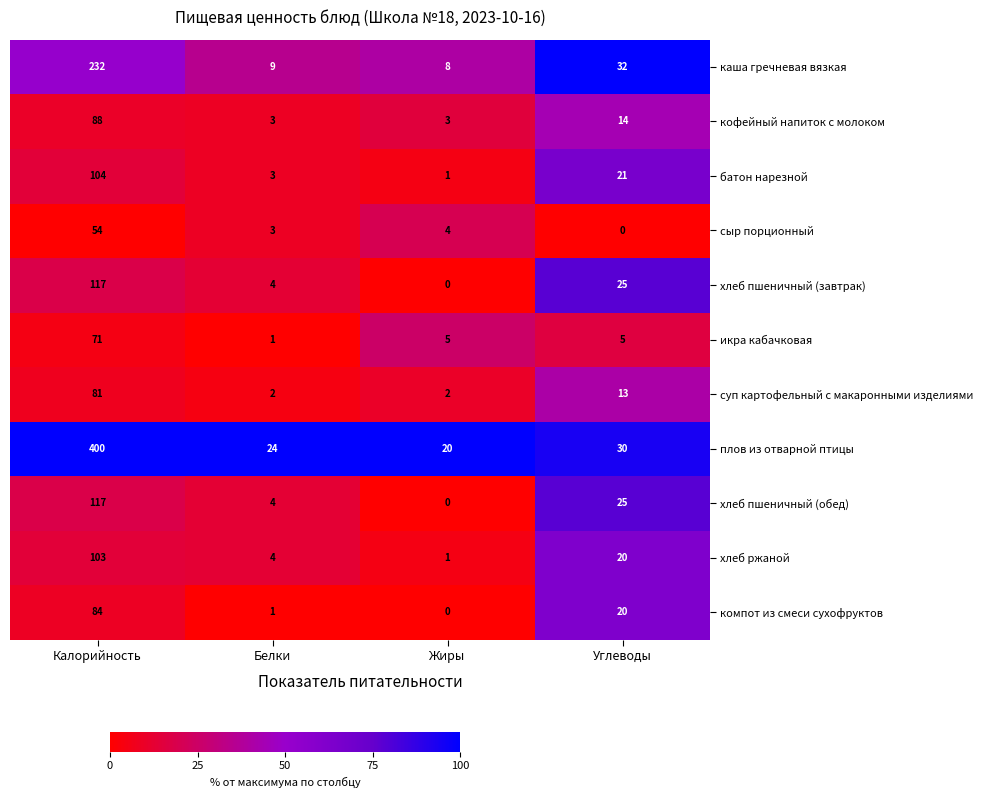

What is the difference between the maximum and minimum values in the хлеб пшеничный (завтрак) series?

117